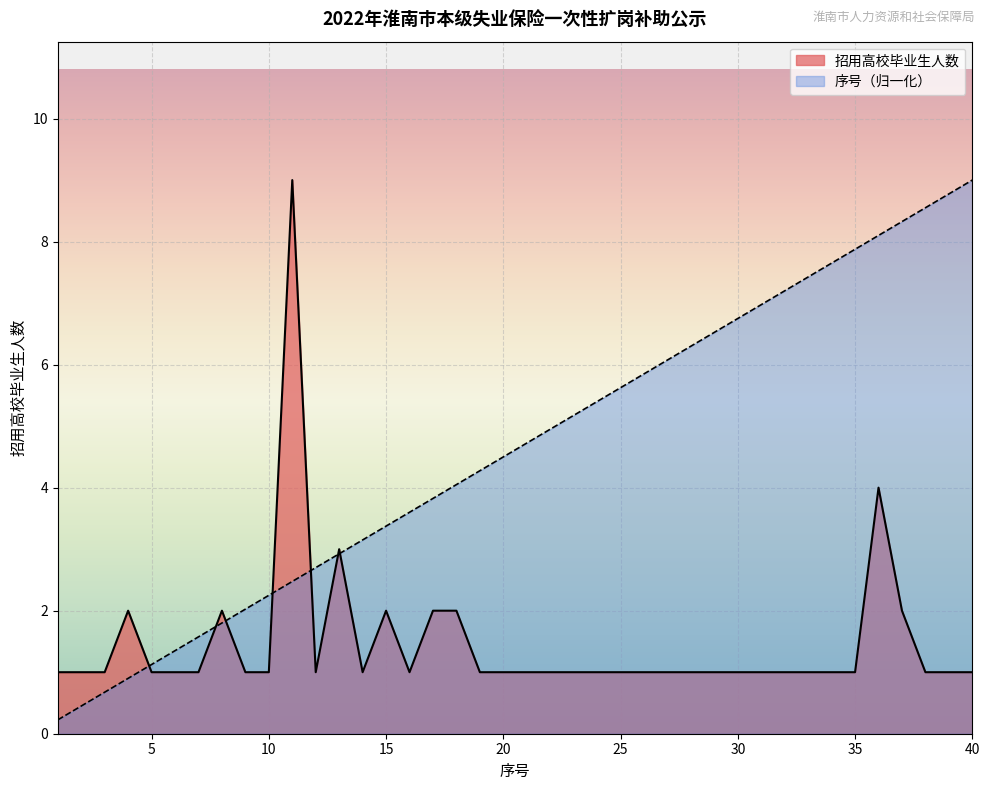

What are all the series names shown in the legend?

招用高校毕业生人数, 序号（归一化）